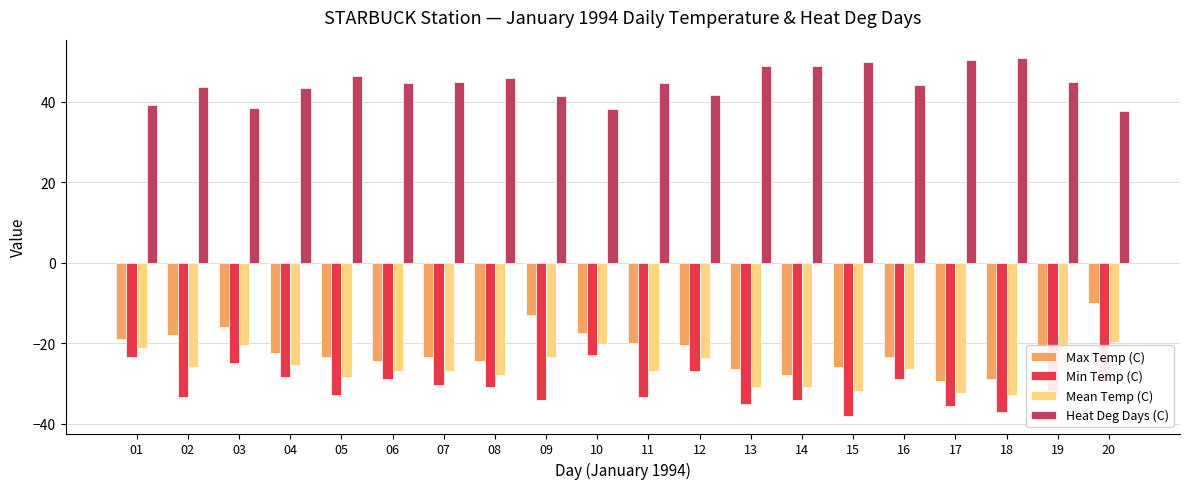

At which label does Mean Temp (C) first exceed -26?

01